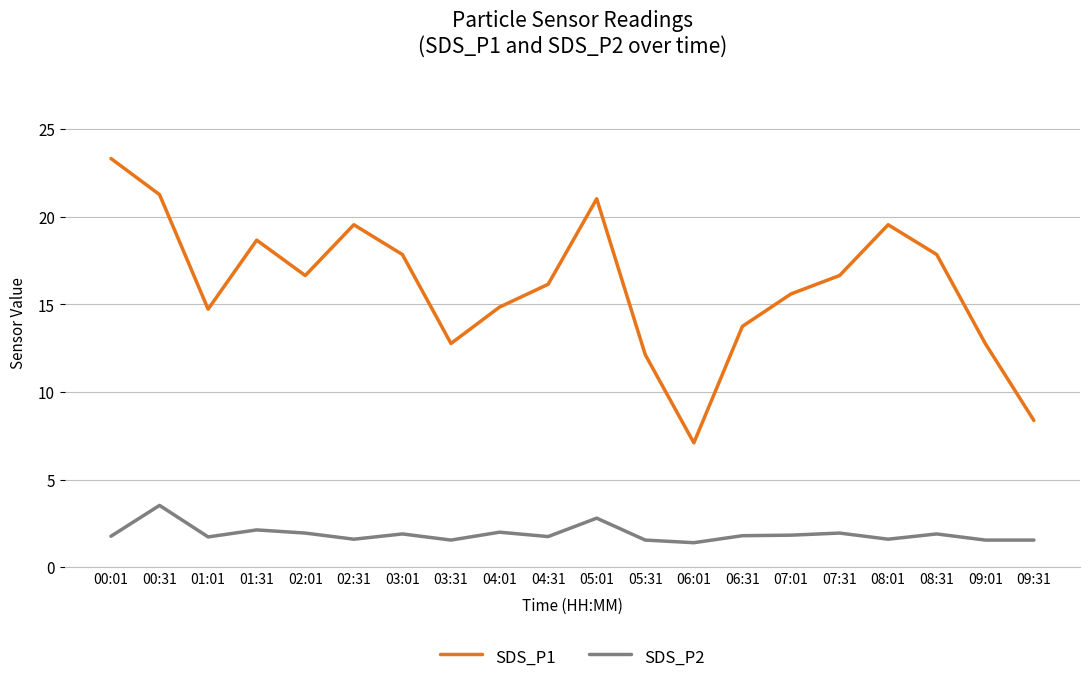

What is the total value across all series at 02:31?

21.2